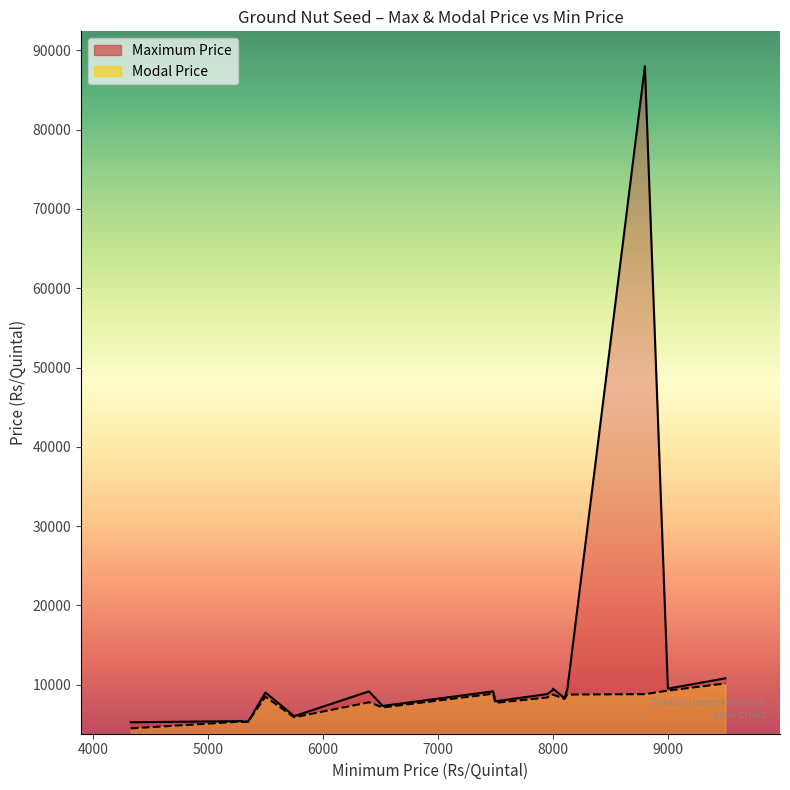

At which label is Modal Price closest to 7317?

6520